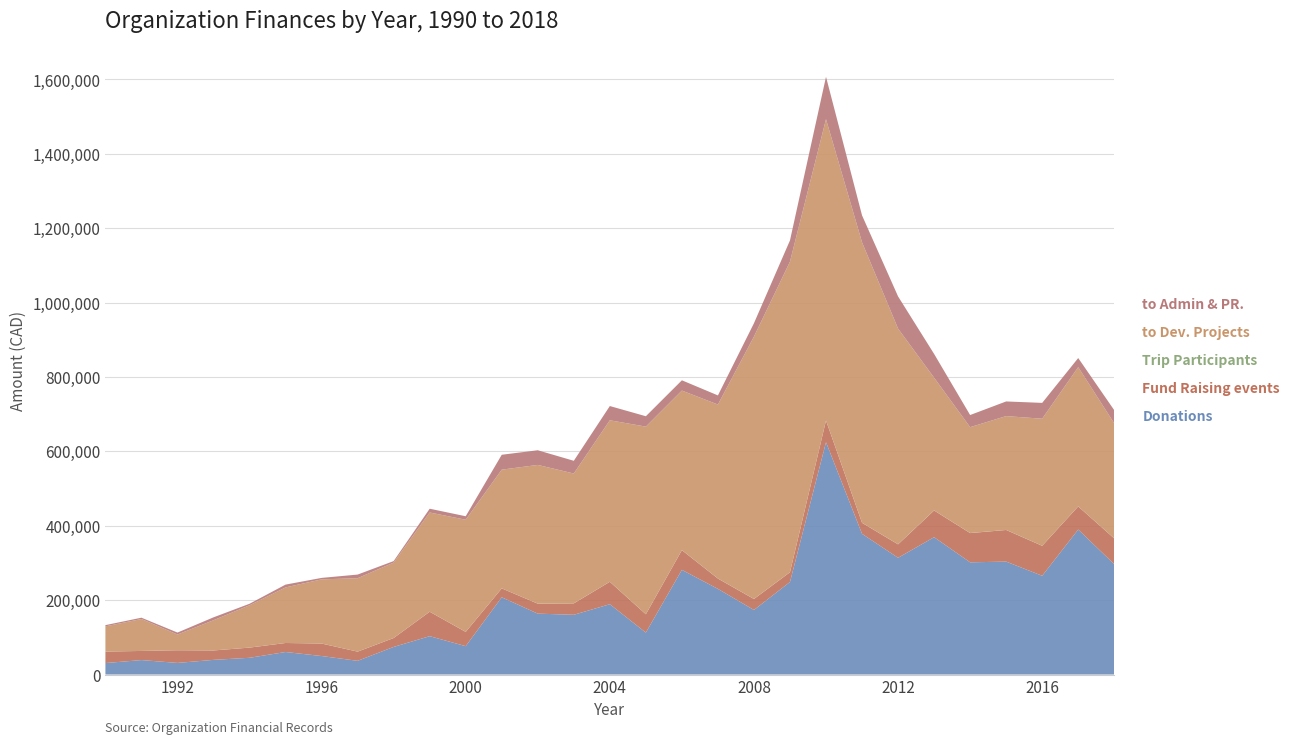

Reading left to right, list all the values displayed in this chart.

Donations: 30825	38849	31181	39392	44976	60521	49697	36815	74181	103058	76276	207629	163699	160608	188998	112728	281401	230233	173567	248785	624668	378319	313870	369198	301684	303617	265516	389801	296671
Fund Raising events: 30771	24538	34049	25257	27374	24226	33561	24687	23921	65756	38283	23934	26779	30641	60340	49276	52935	27787	29455	26207	58279	29551	36120	71900	78589	85034	80571	62151	69177
Trip Participants: 60	42	13	106	55	73	90	59	110	110	114	121	127	185	185	185	185	185	185	185	185	243	242	220	234	178	179	152	138
to Dev. Projects: 67819	85815	42284	81222	113739	149394	172527	197392	202746	266765	301504	319182	372967	349045	434088	504423	428979	467726	705375	834979	810089	754034	579833	356811	284566	306079	341547	374360	309284
to Admin & PR.: 3313	3551	5279	7806	4126	7576	3931	9827	4060	10148	9397	40048	39466	34210	38323	27888	27665	24581	36001	57165	113962	72427	86663	63953	32677	39387	42605	24561	35444